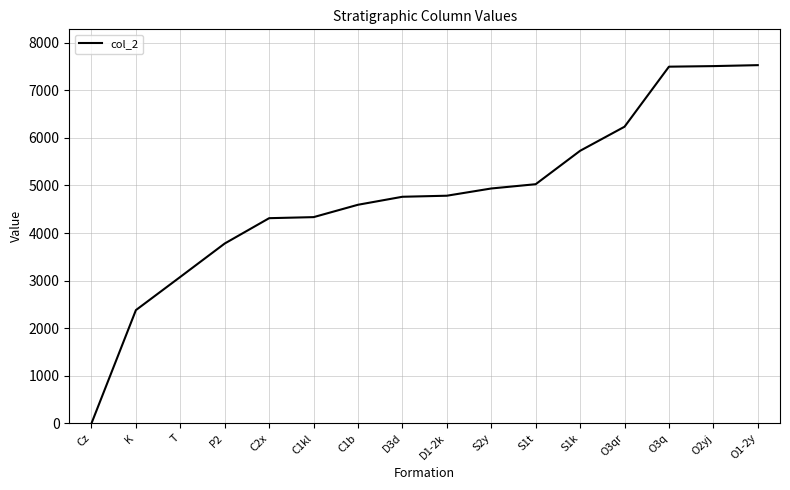

Is it true that the value at O2yj is 7508?

True